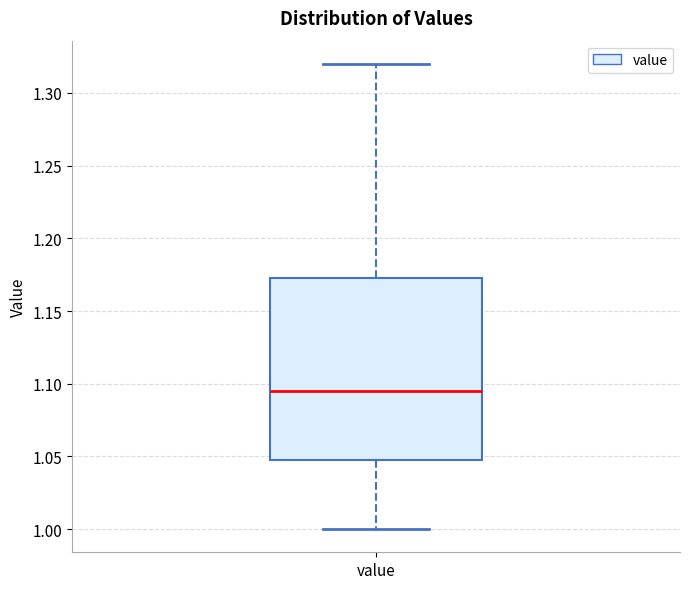

Where does the lower whisker of the box for value end on the y-axis? The values are not printed on the chart, so give them approximately, as read against the axis.

1.000